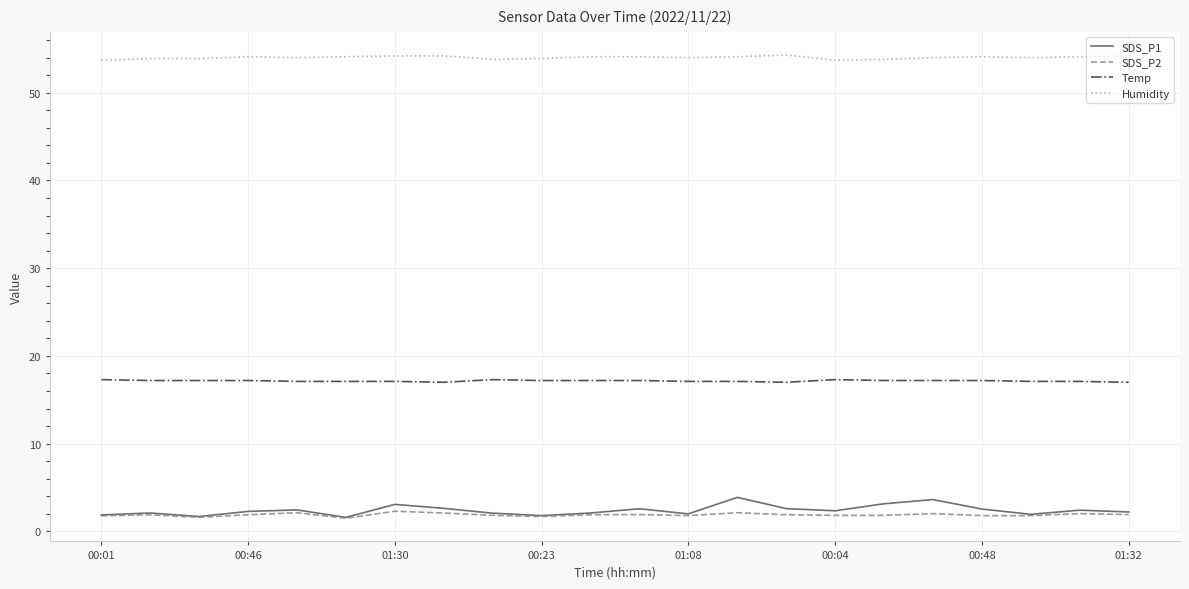

Which series has the largest total across all categories?

Humidity